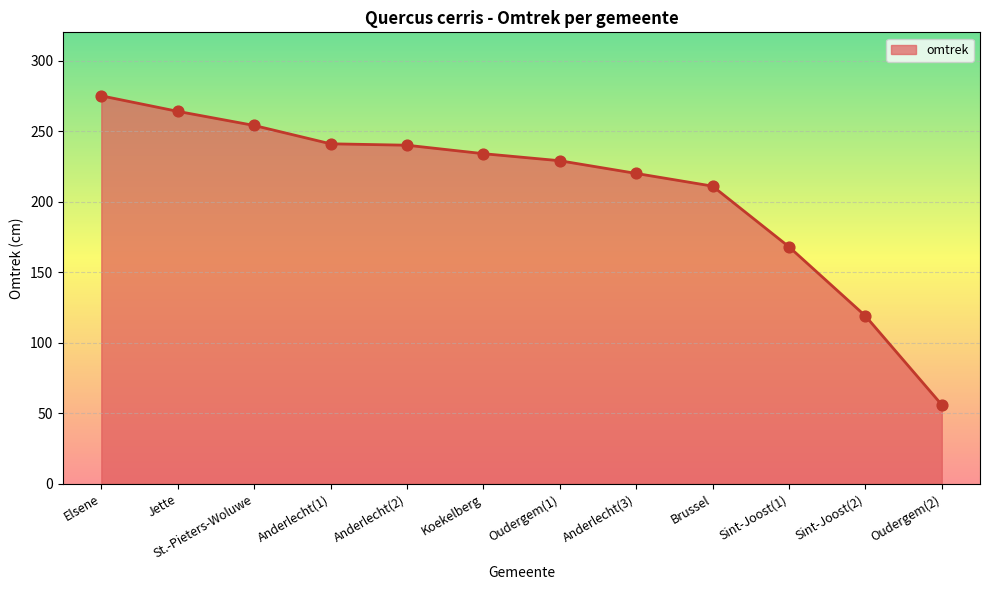

Approximately how many times larger is the value at Oudergem(1) compared to Anderlecht(1)?

1.0